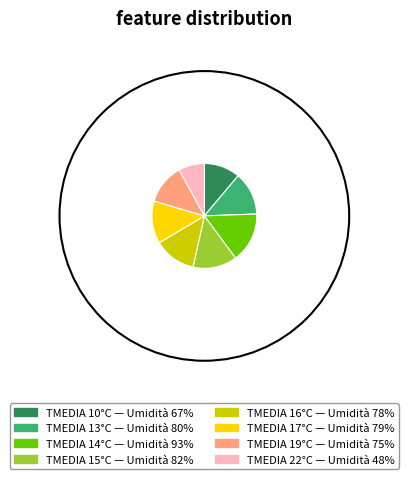

What is the total percentage of 16 and 10?

24.1%